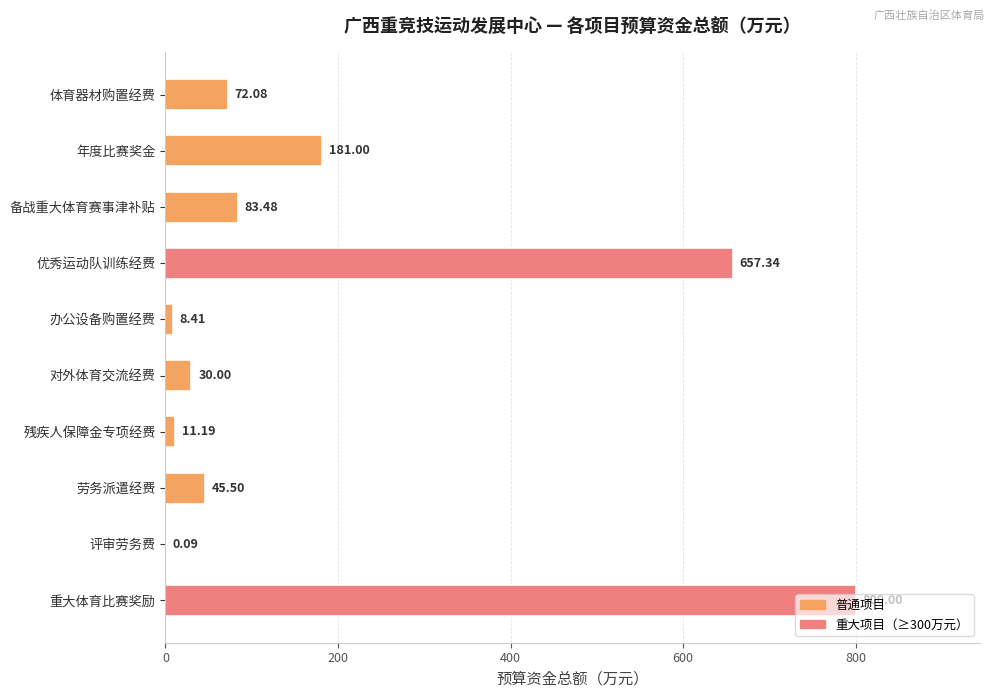

Are the bars grouped side by side (vs. stacked)?

No